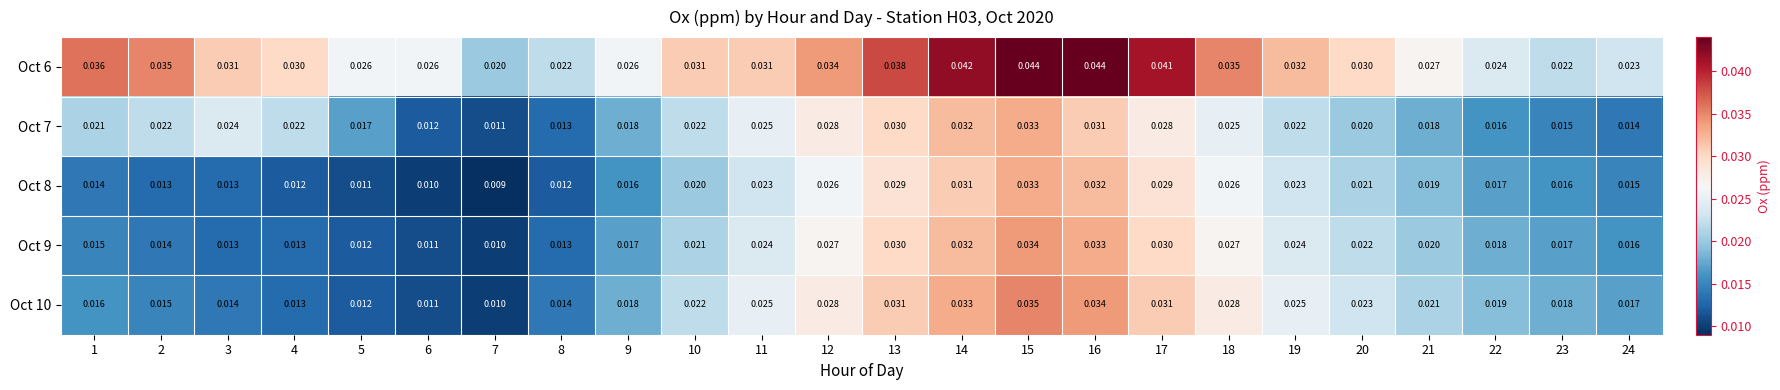

What is the total value across all series at 1?

0.1